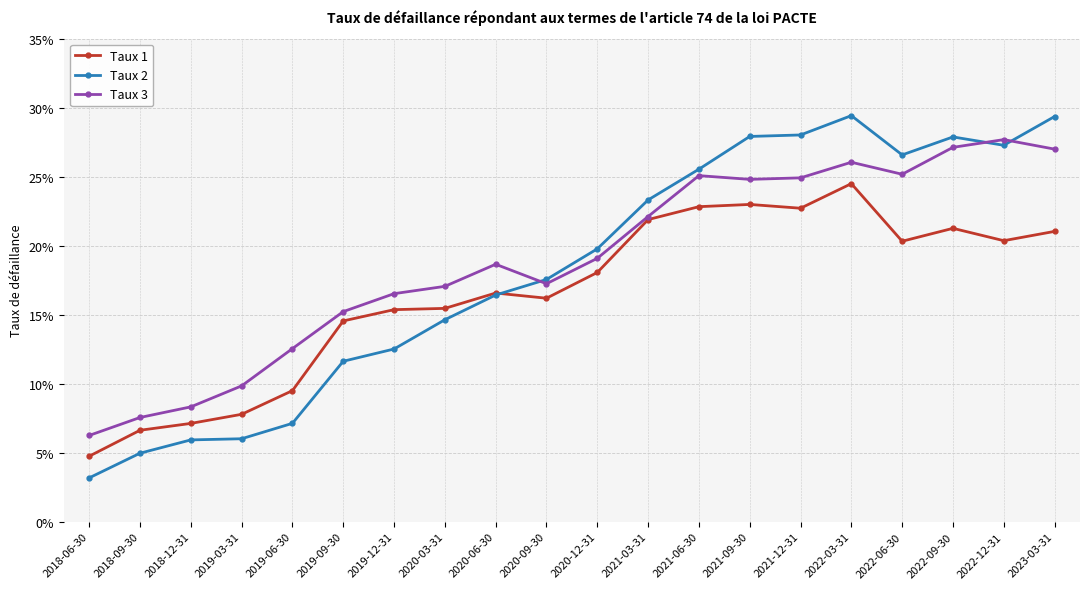

Between 2019-06-30 and 2020-06-30, which series saw the biggest shift?

Taux 2